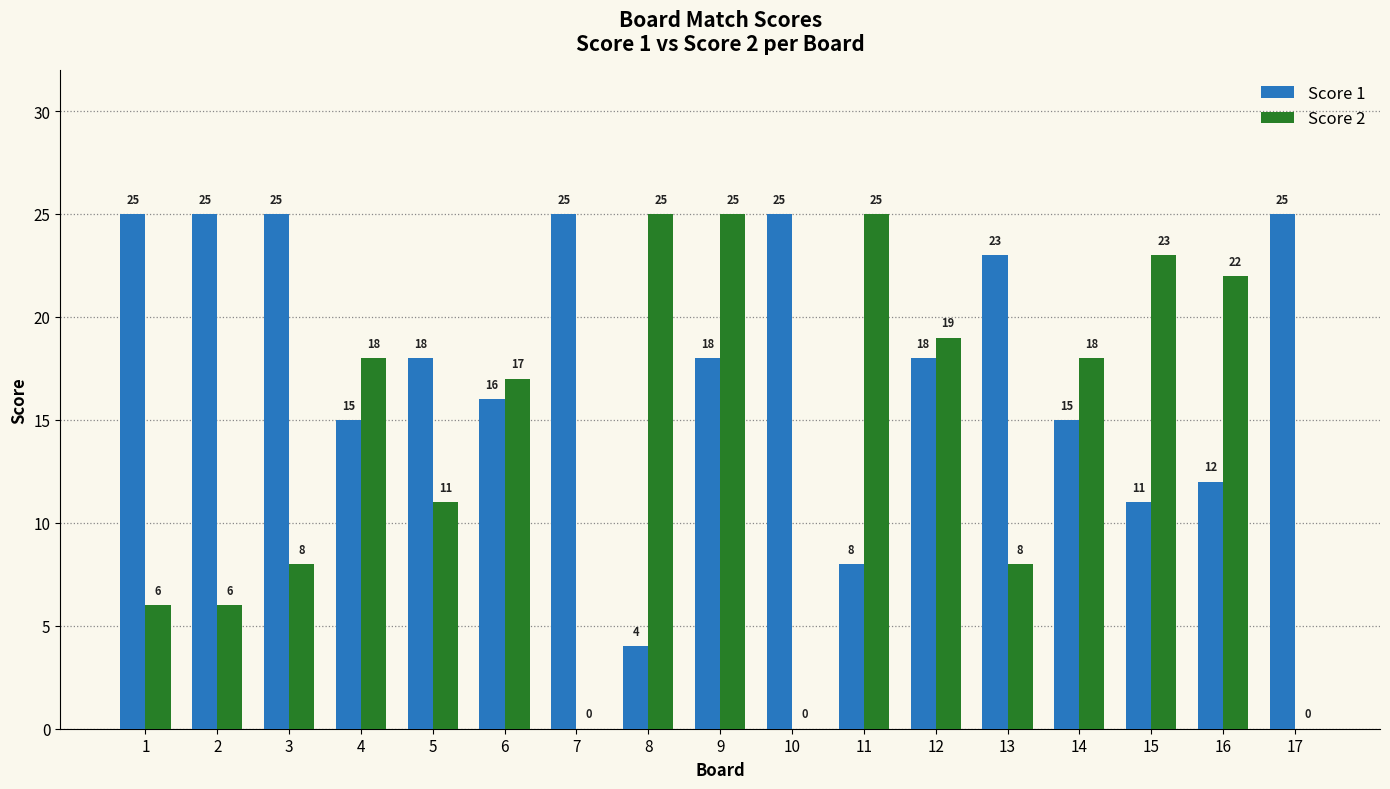

What is the maximum value shown in the chart?

25